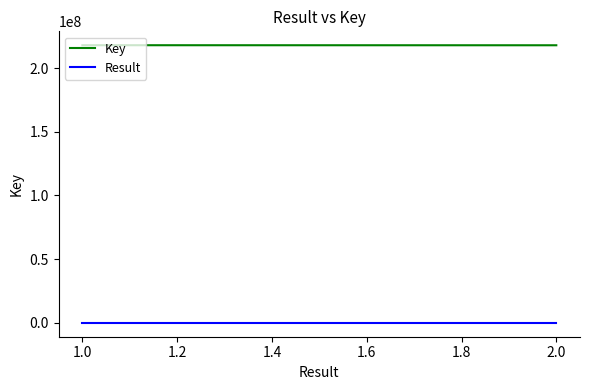

Which series has the largest total across all categories?

Key